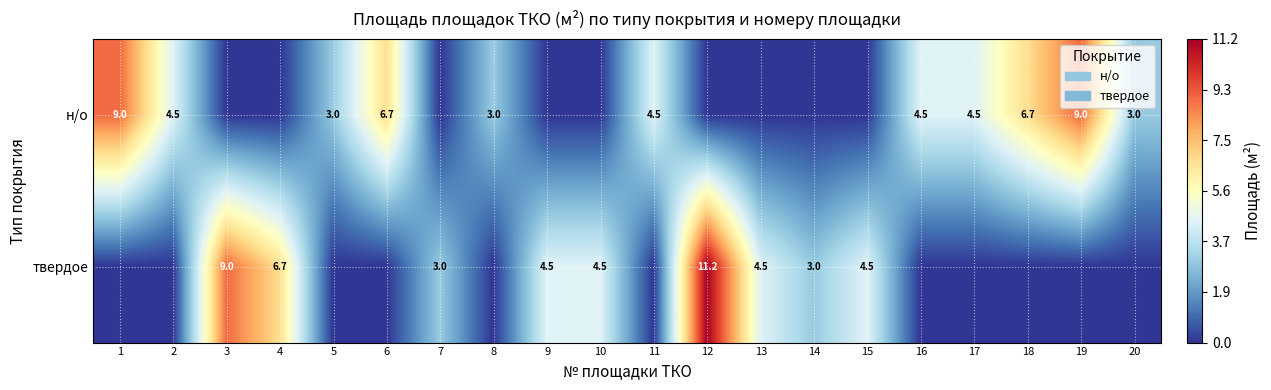

Is it true that н/о equals 4.3 at 8?

False